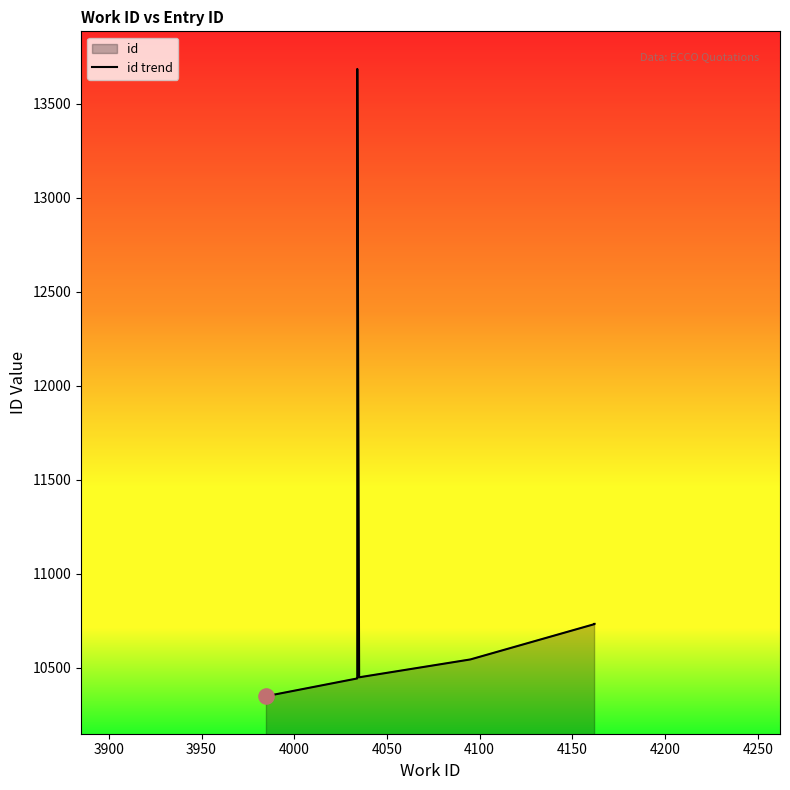

Which has a higher value, 4200 or 3950?

4200